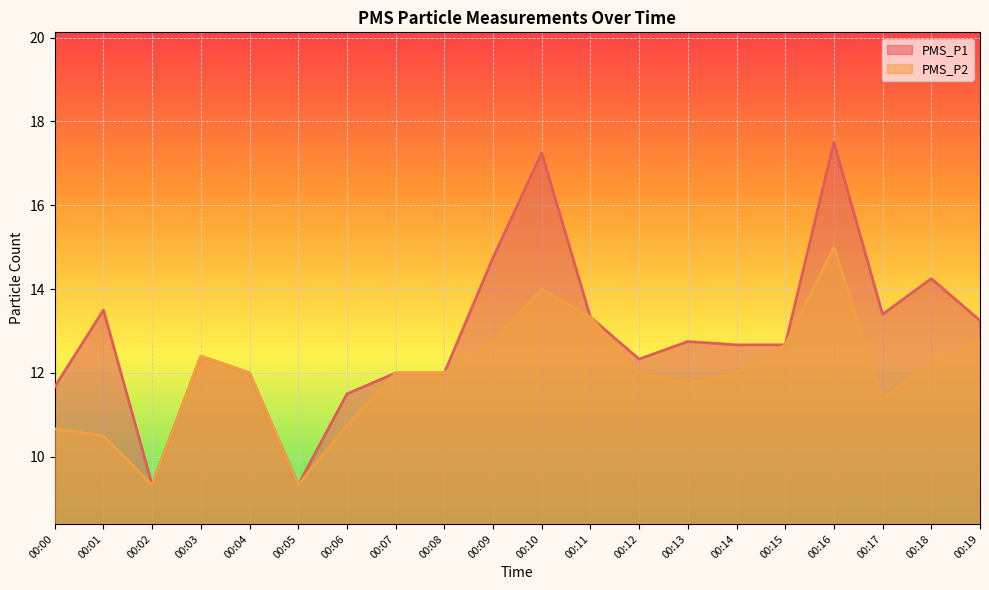

How many values in the PMS_P2 series exceed 12?

8